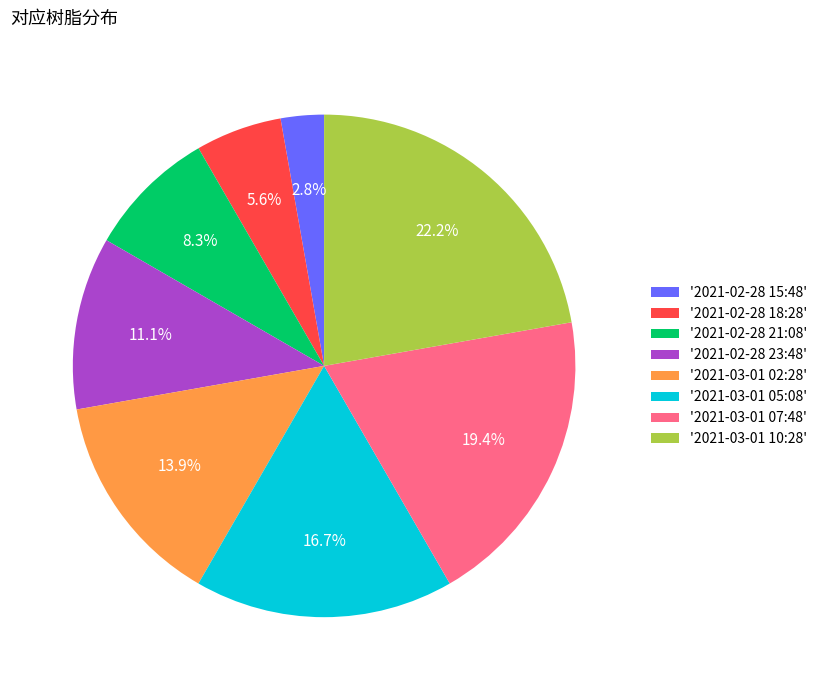

Count the number of slices in the pie.

8